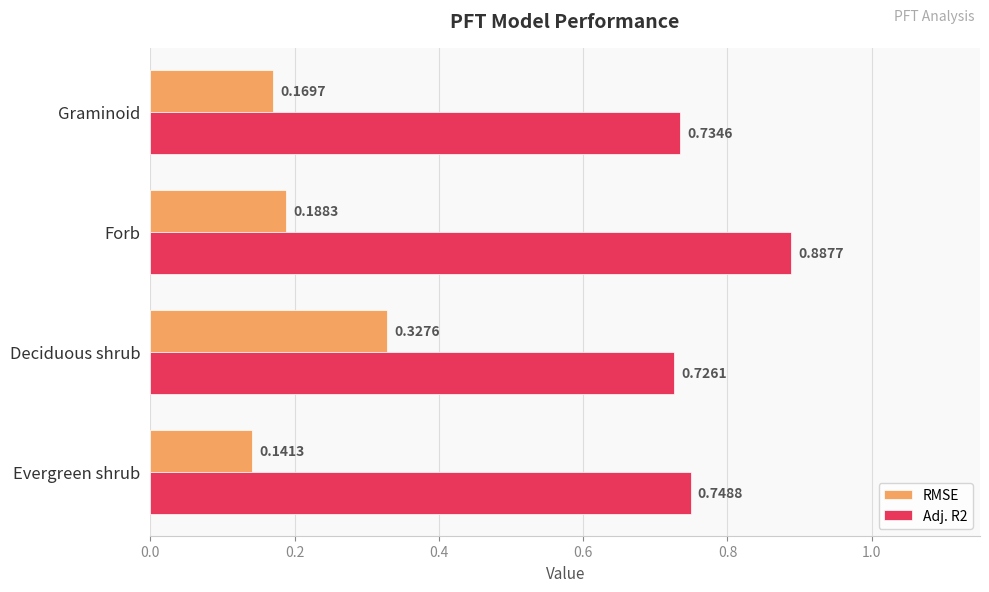

What is the sum of the Adj. R2 values at Graminoid and Evergreen shrub?

1.5